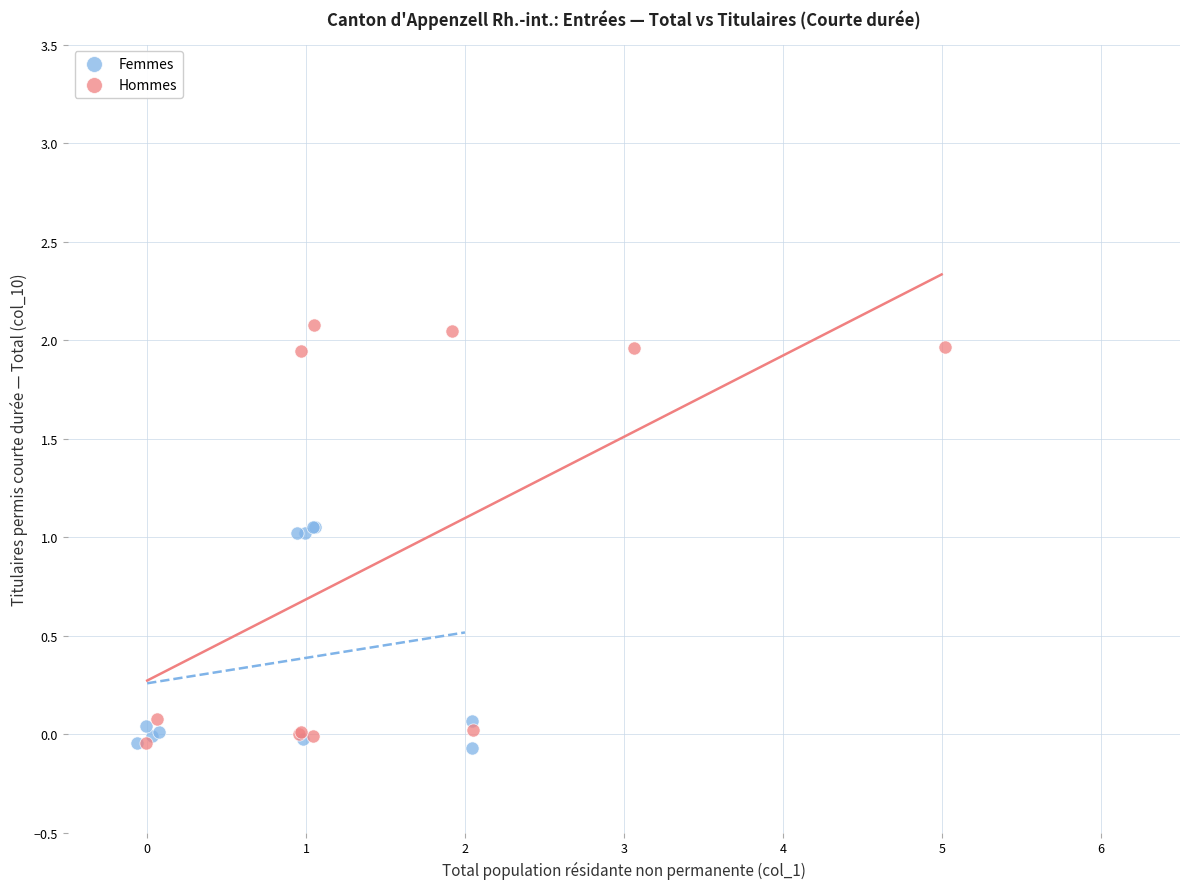

Which series reaches the maximum Y coordinate?

Hommes